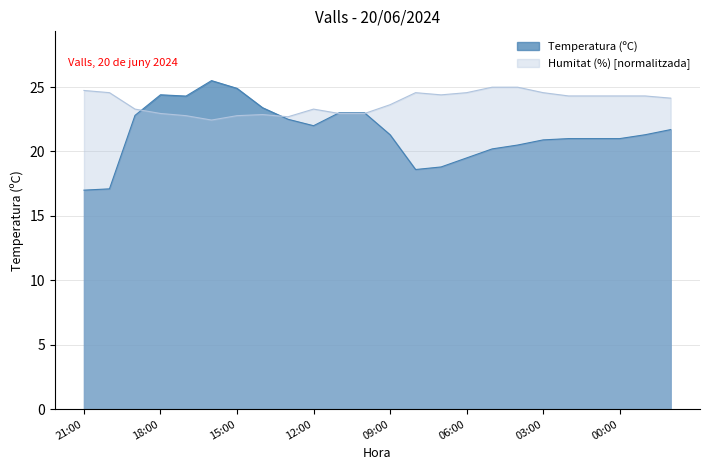

What is the difference between the maximum and second lowest values in the Humitat (%) series?

2.3